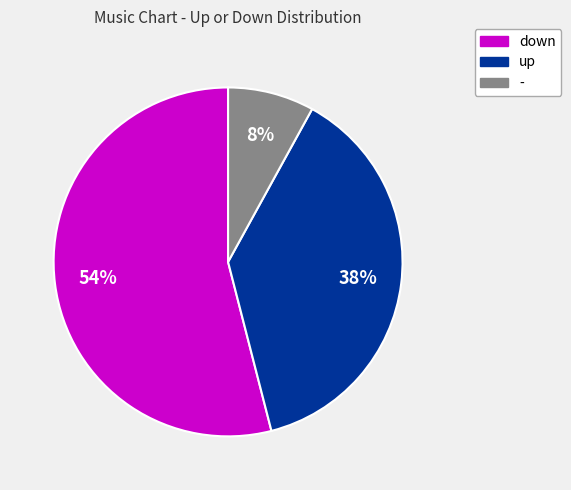

Which slice is the largest?

down